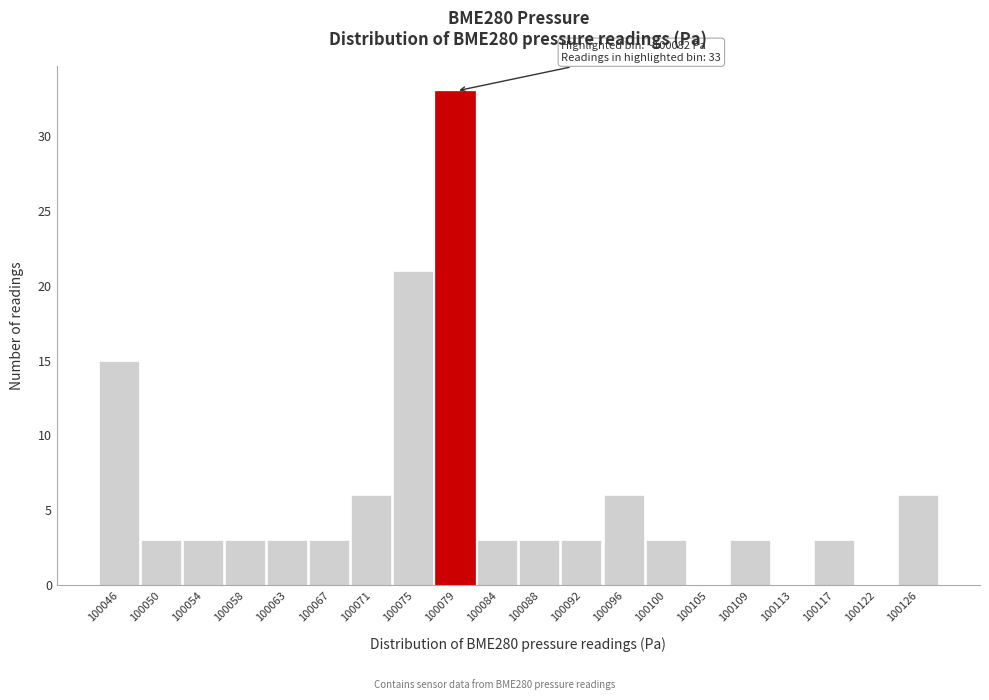

Reading right to left, transcribe all the data shown in this chart.

100126=6	100122=0	100117=3	100113=0	100109=3	100105=0	100100=3	100096=6	100092=3	100088=3	100084=3	100079=33	100075=21	100071=6	100067=3	100063=3	100058=3	100054=3	100050=3	100046=15